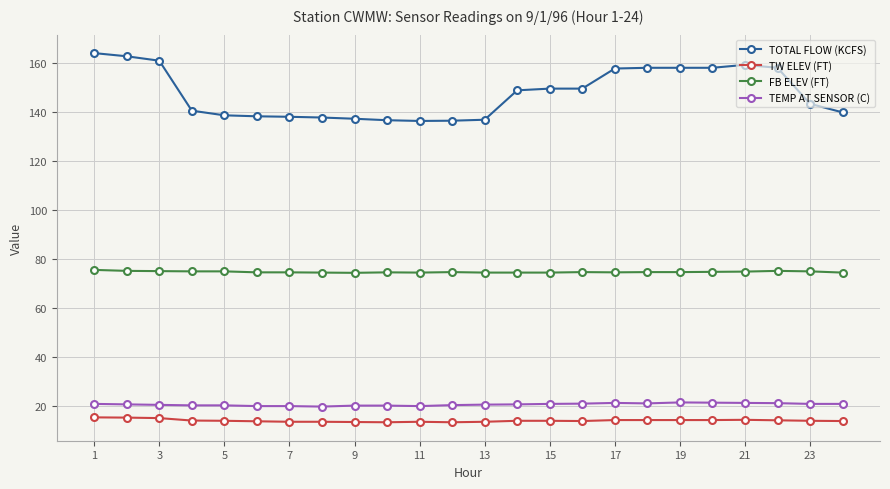

What is the minimum value for TOTAL FLOW (KCFS)?

136.5